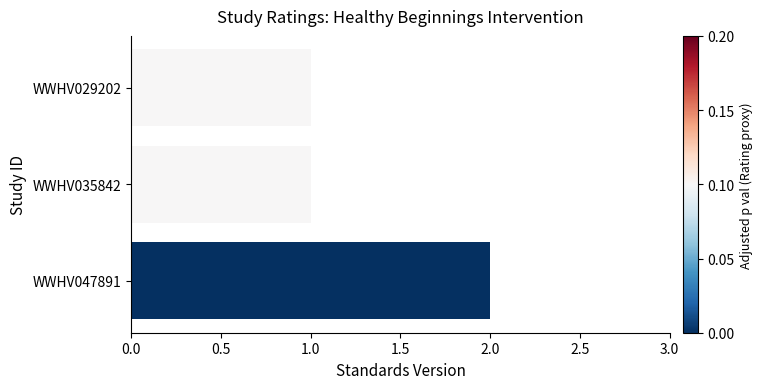

At which category does the chart reach its peak across all series?

WWHV047891